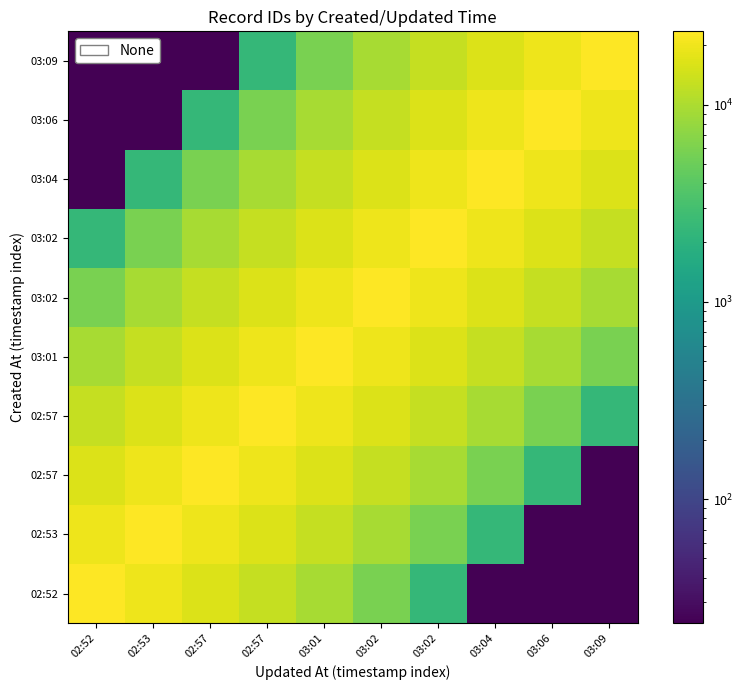

What is the spread (max minus min) of values at 02:57?

23466.5